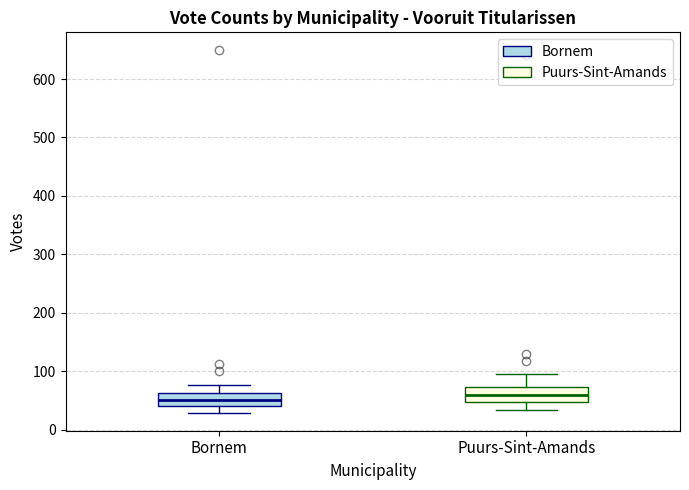

Reading left to right, read every box against the y-axis: the position of its median line, the range the box covers, and the ends of its whiskers. The values are not printed on the chart, so give them approximately, as read against the axis.

Bornem: median 50, box 40 to 60, whiskers 30 to 80
Puurs-Sint-Amands: median 60, box 50 to 70, whiskers 30 to 100